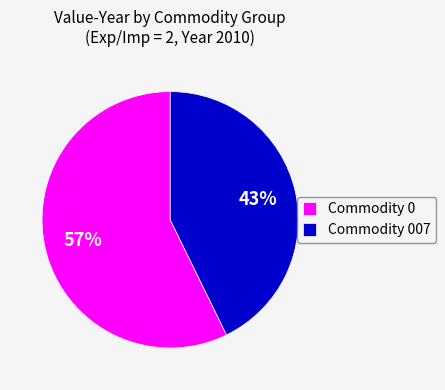

Combined, do Commodity 0 and Commodity 007 account for over 50%?

Yes